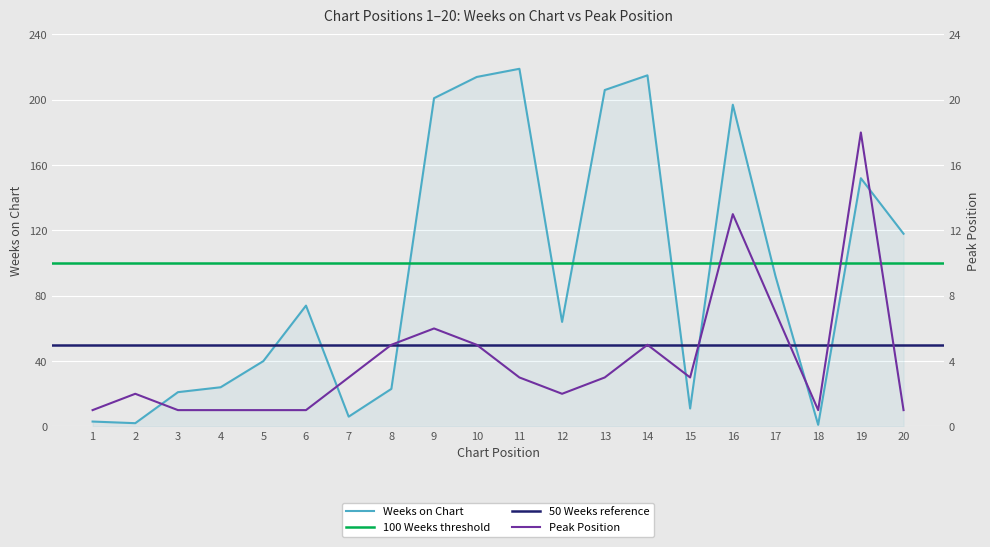

In Peak Position, how many points are lower than both neighbors (excluding endpoints)?

3